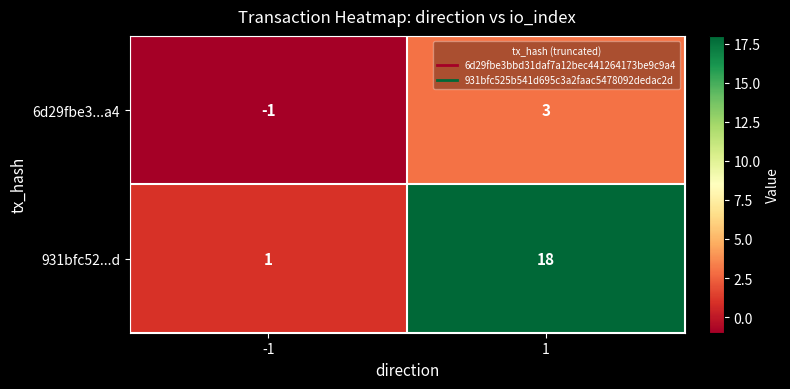

Count the number of categories in the chart.

2